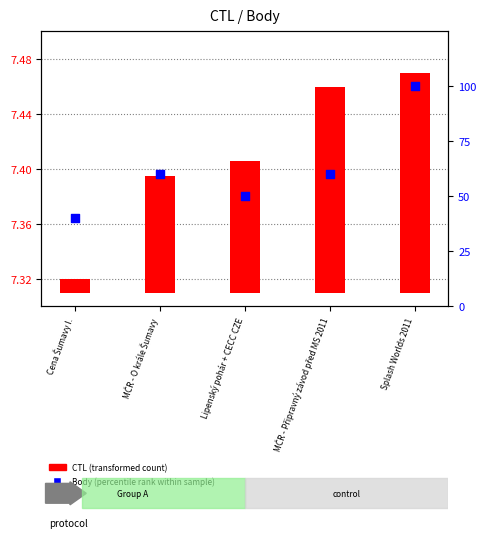

Which series has the largest Y range (max minus min)?

Body (percentile rank within sample)